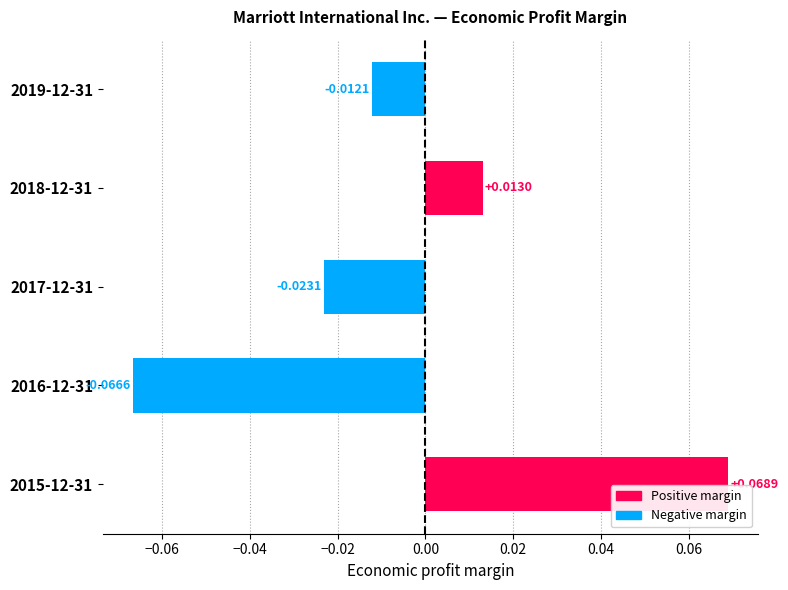

How many data points are above 0?

2